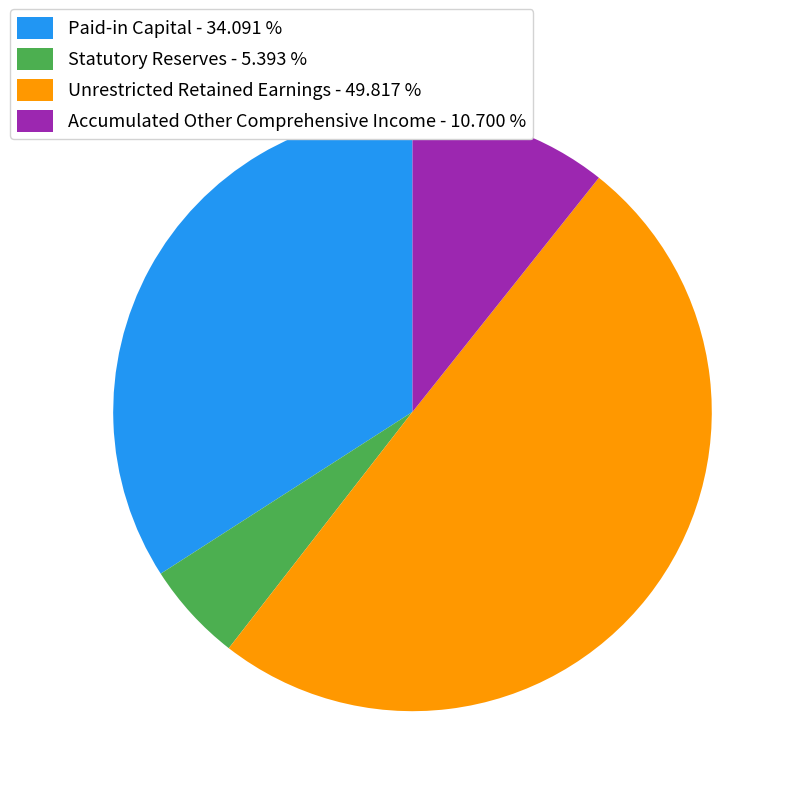

How many segments does this pie chart have?

4